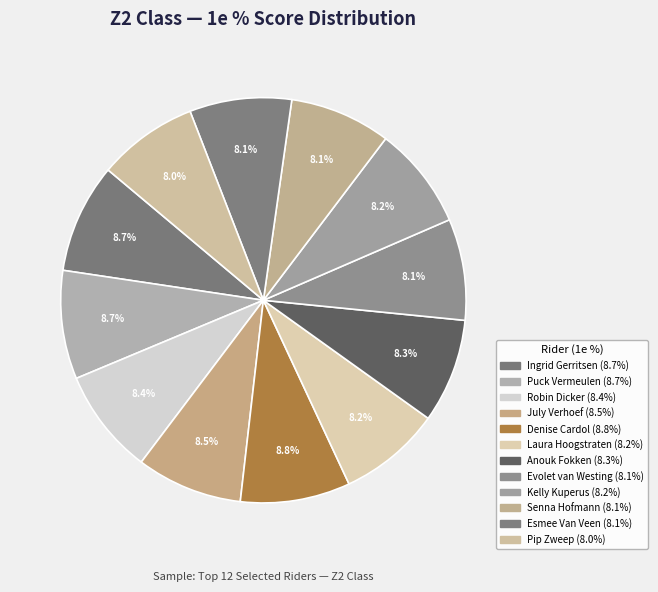

Count the number of slices in the pie.

12